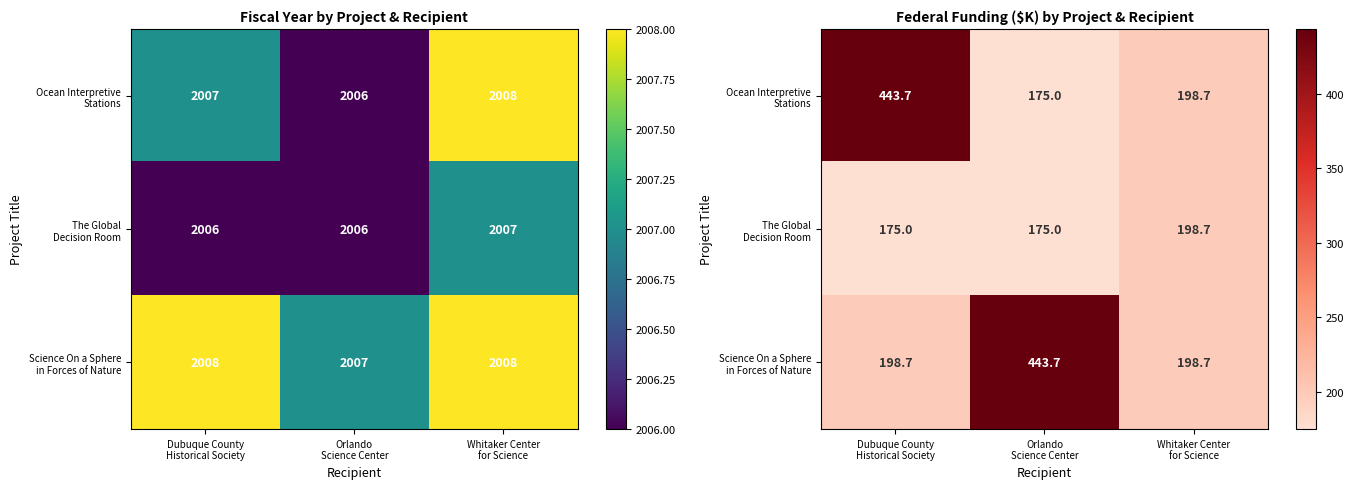

List the labels in order of Science On a Sphere in Forces of Nature value, largest first.

Orlando Science Center, Dubuque County Historical Society, Whitaker Center for Science